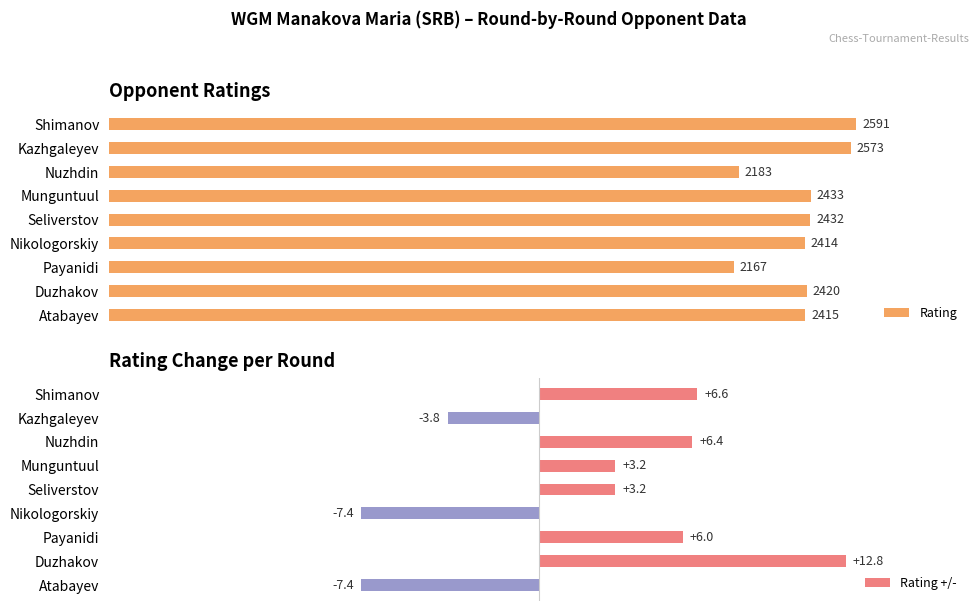

What is the maximum value shown in the chart?

2591.0